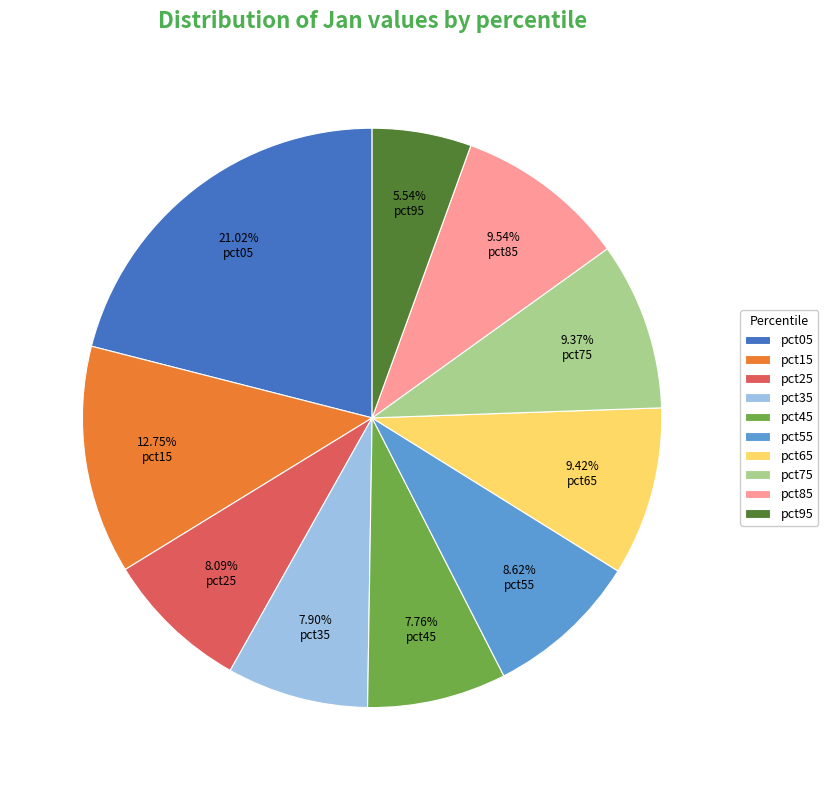

To the nearest percent, what is the difference between the largest and smallest slice percentages?

15%